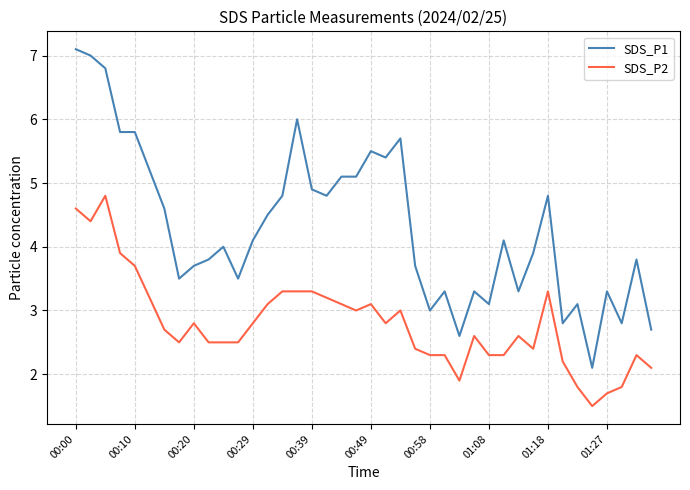

What is the difference between the maximum and minimum values in the SDS_P2 series?

3.3